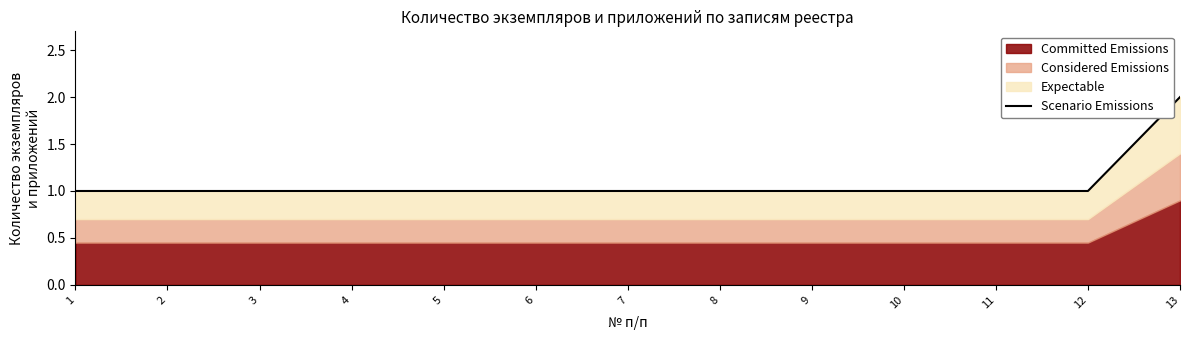

Reading left to right, transcribe all the data shown in this chart.

1=1	2=1	3=1	4=1	5=1	6=1	7=1	8=1	9=1	10=1	11=1	12=1	13=2